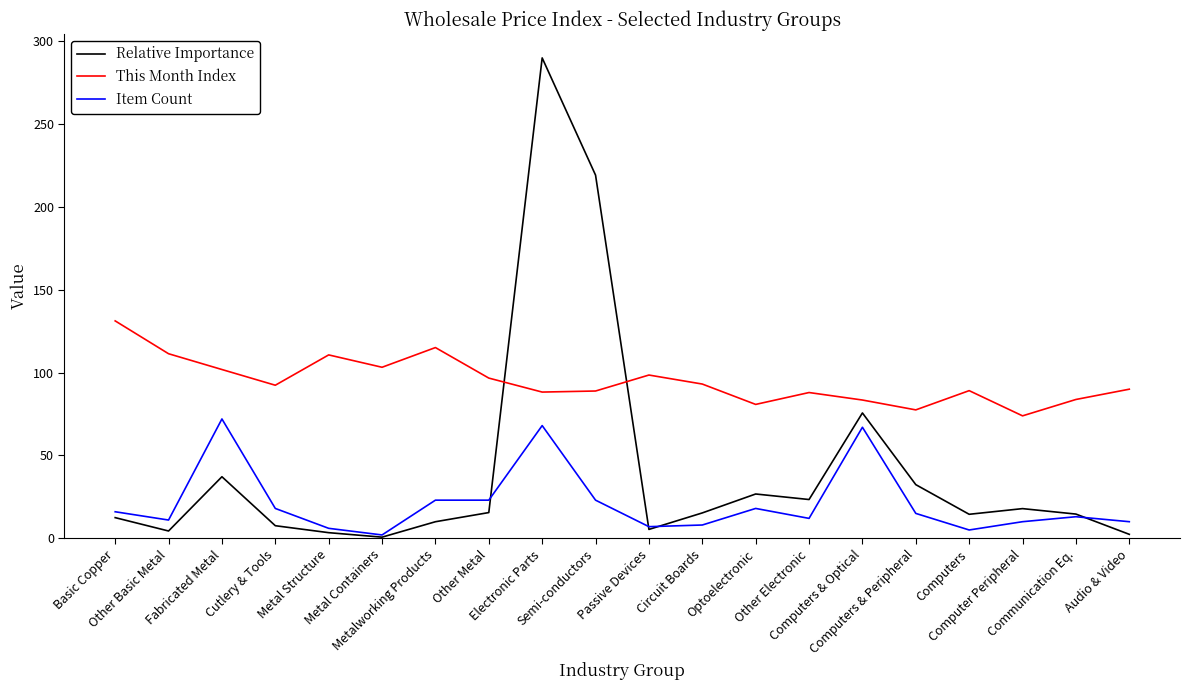

Rank the series by their average value, from lowest to highest.

Item Count, Relative Importance, This Month Index